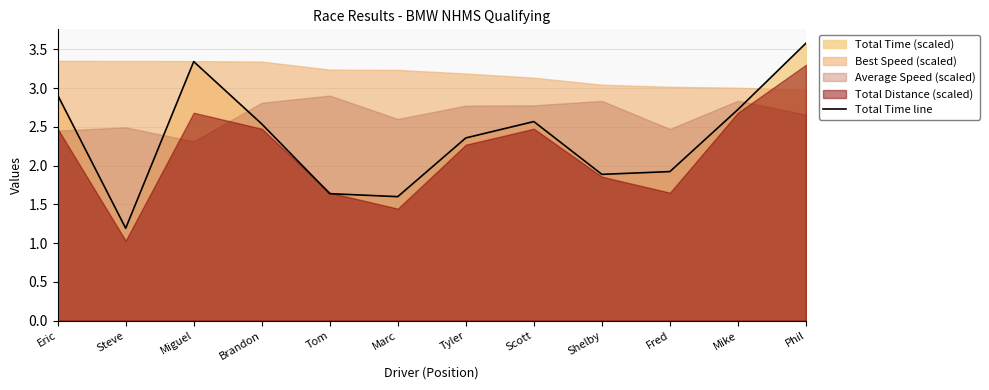

Between Marc and Tyler, which is larger?

Tyler